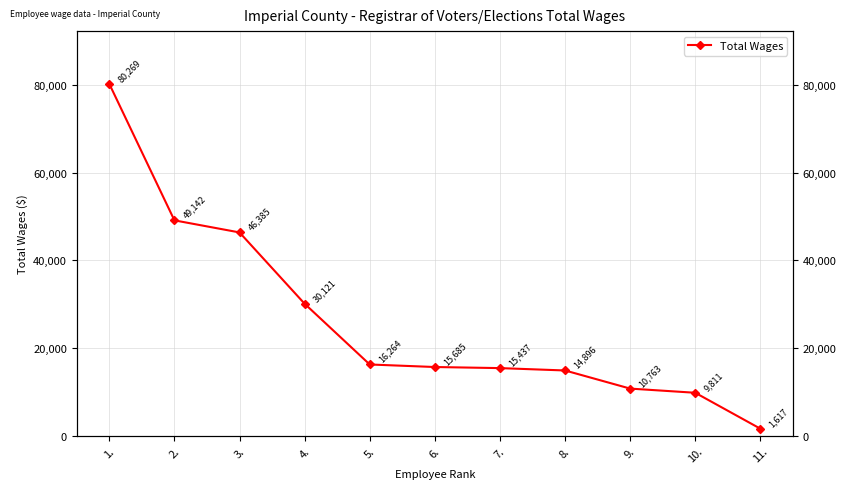

What value does the data have at 3., to the nearest 50?

46400